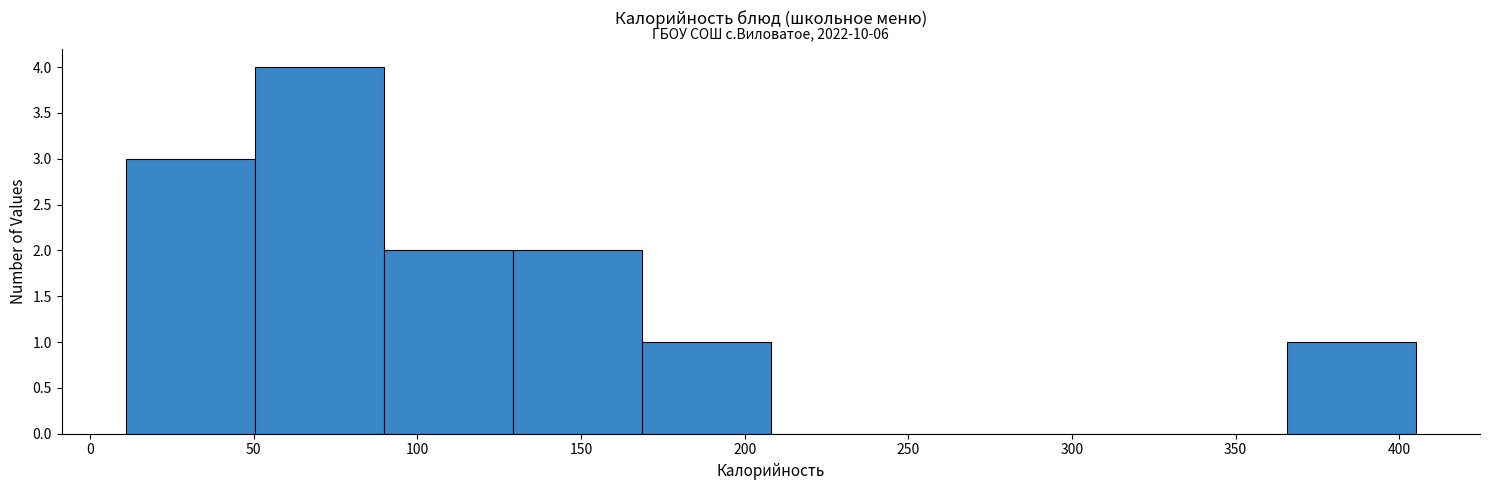

Which range on the x-axis has the tallest bar?

50 to 90